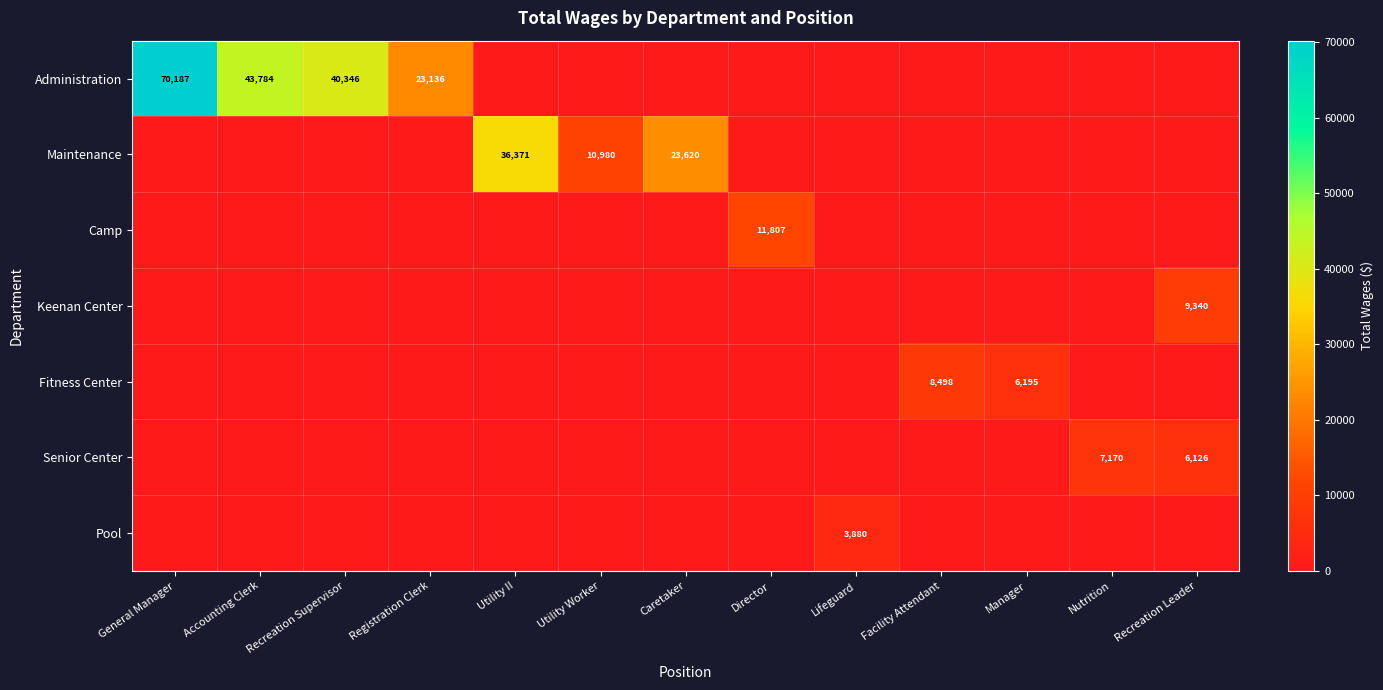

The value of Administration at General Manager is 70187. True or false?

True